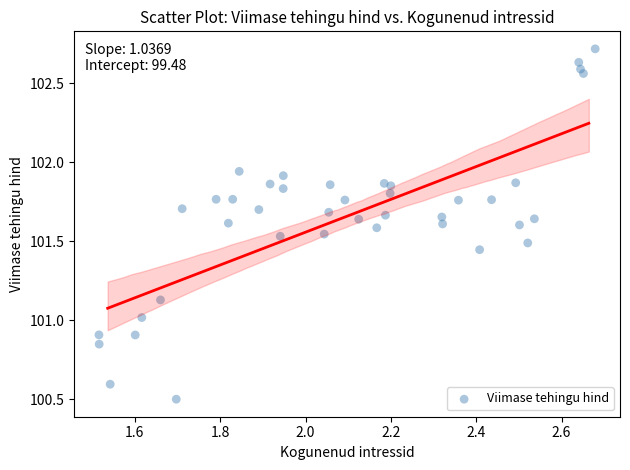

What is the range of X values (max minus min)?

1.2